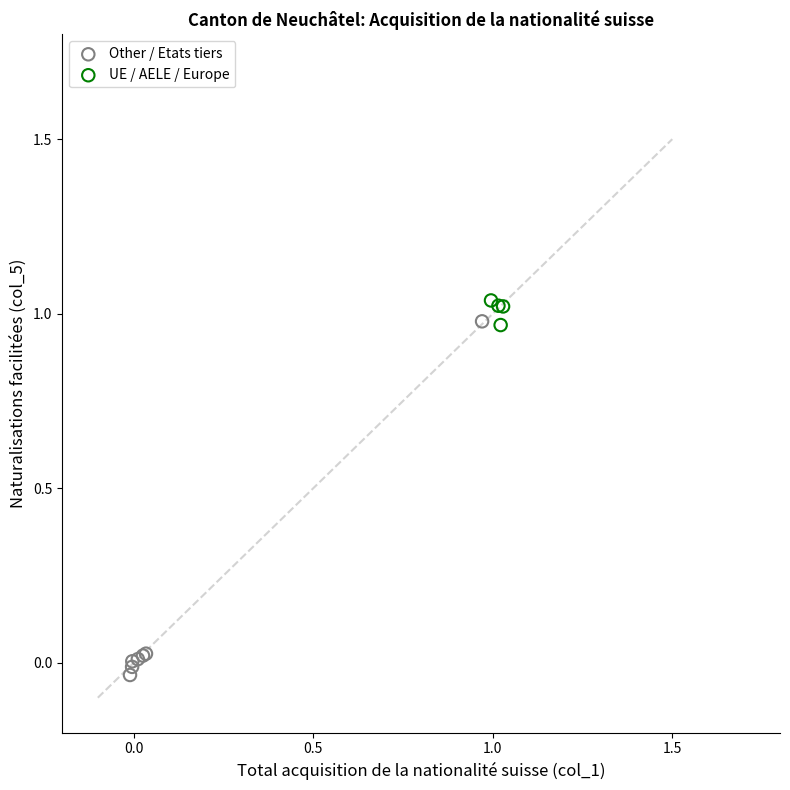

What are all the series names shown in the legend?

Other / Etats tiers, UE / AELE / Europe